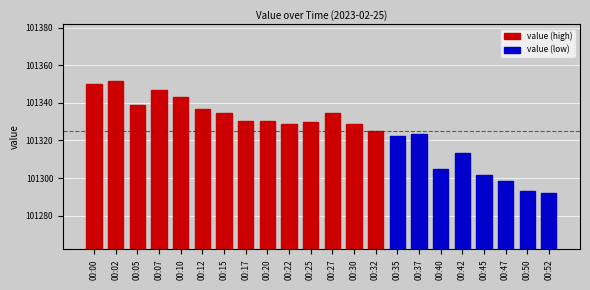

What is the value of the 22nd bar from the left?

101292.0